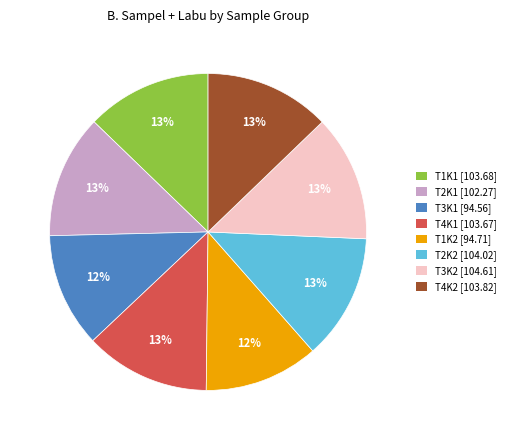

Is the sum of T4K2 [103.82] and T1K1 [103.68] greater than half?

No